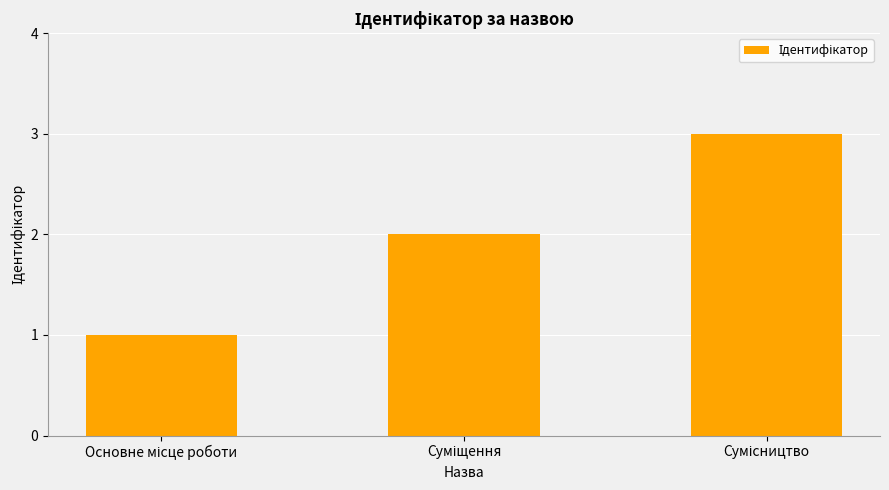

What is the maximum value shown in the chart?

3